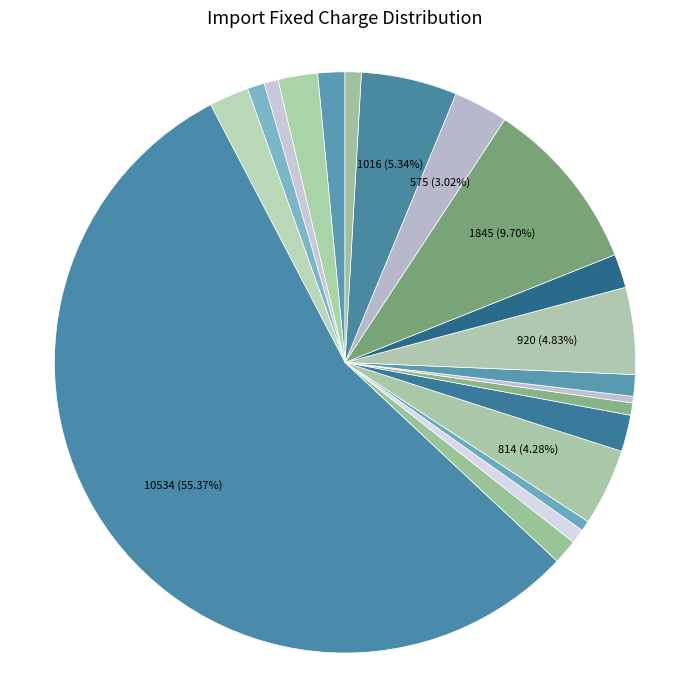

Which slice is the largest?

Hunterston WF